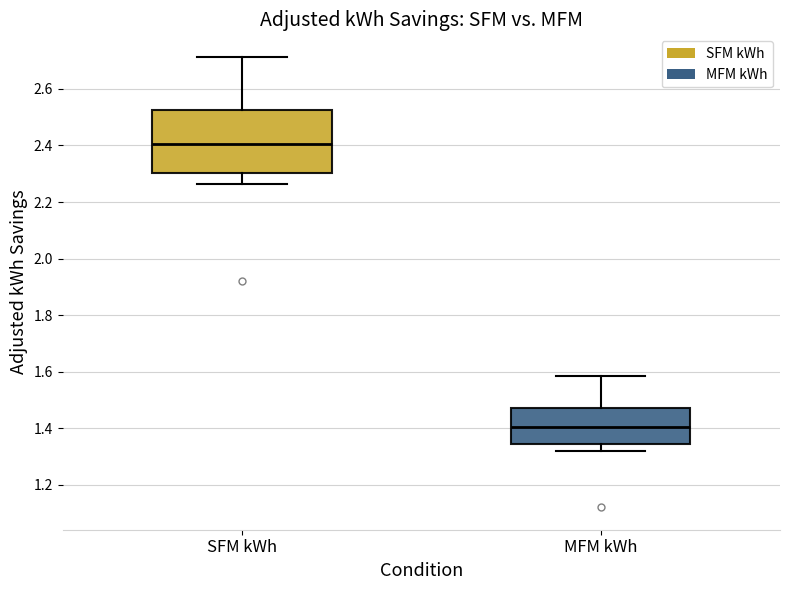

Which box has the highest median line?

SFM kWh